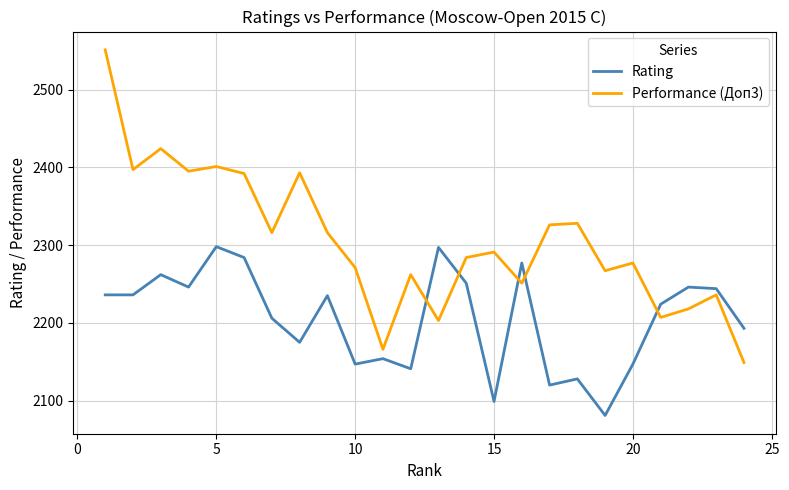

List the series in order of their peak value, lowest first.

Rating, Performance (Доп3)